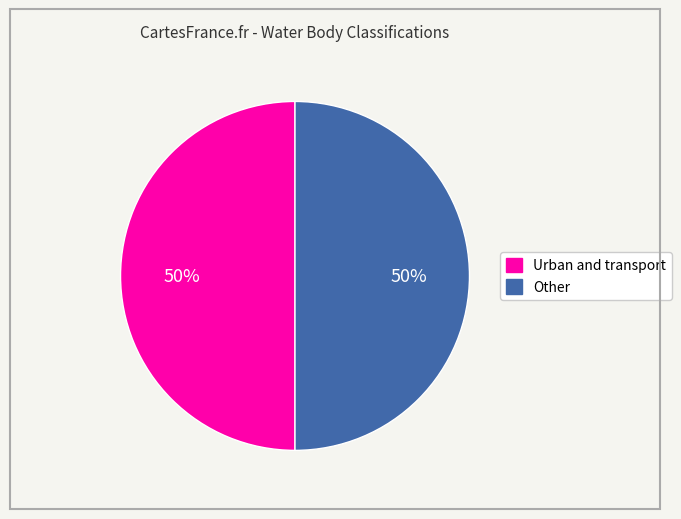

Count the number of slices in the pie.

2